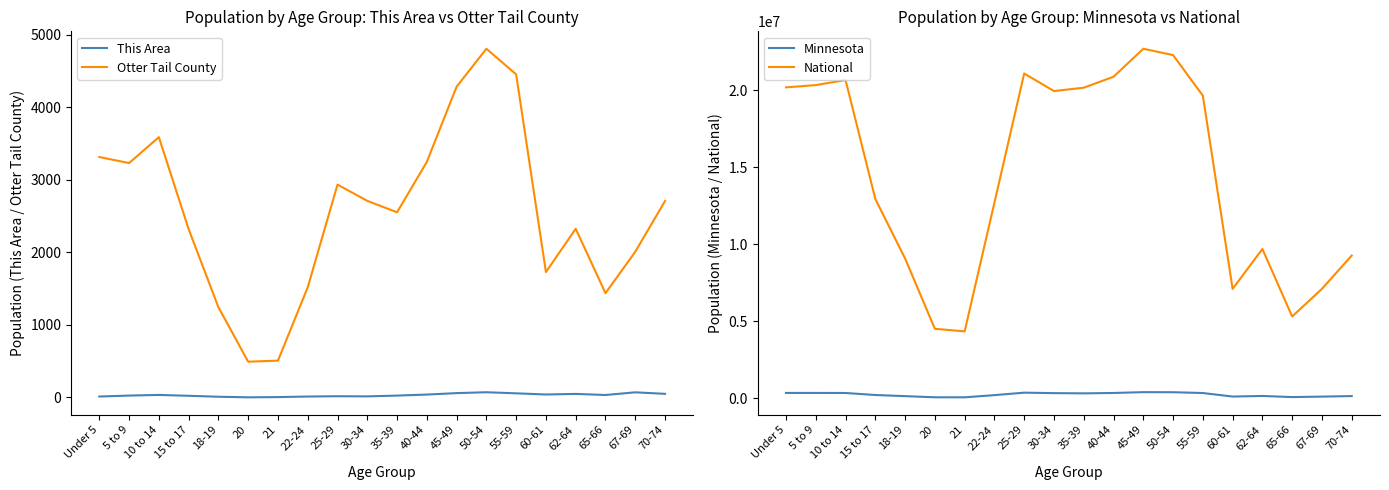

Is it true that National equals 1978556 at 67-69?

False